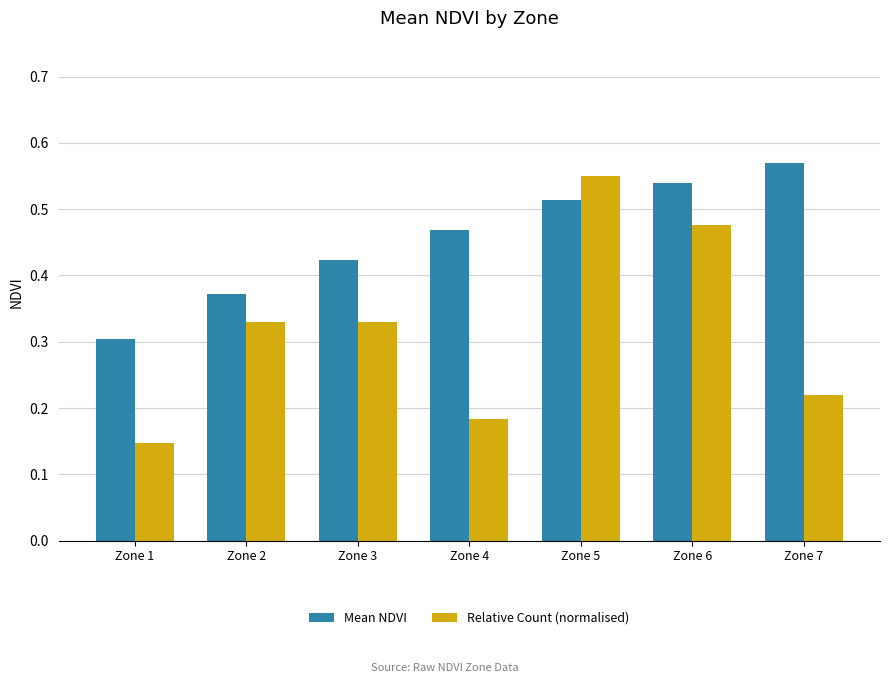

How many Mean NDVI values are between 0 and 1?

7